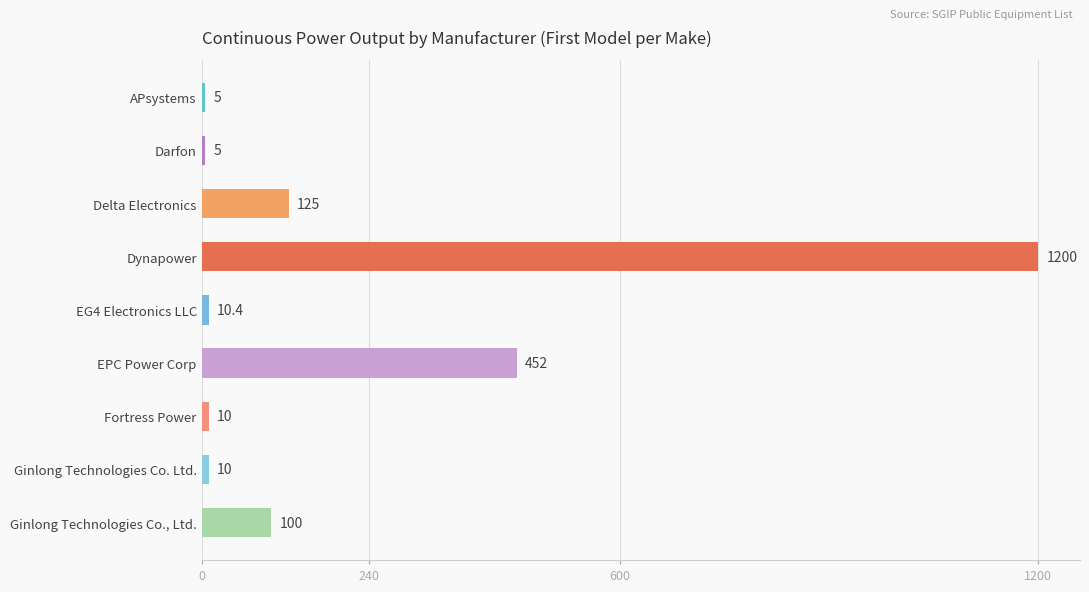

How many series are shown in this chart?

1